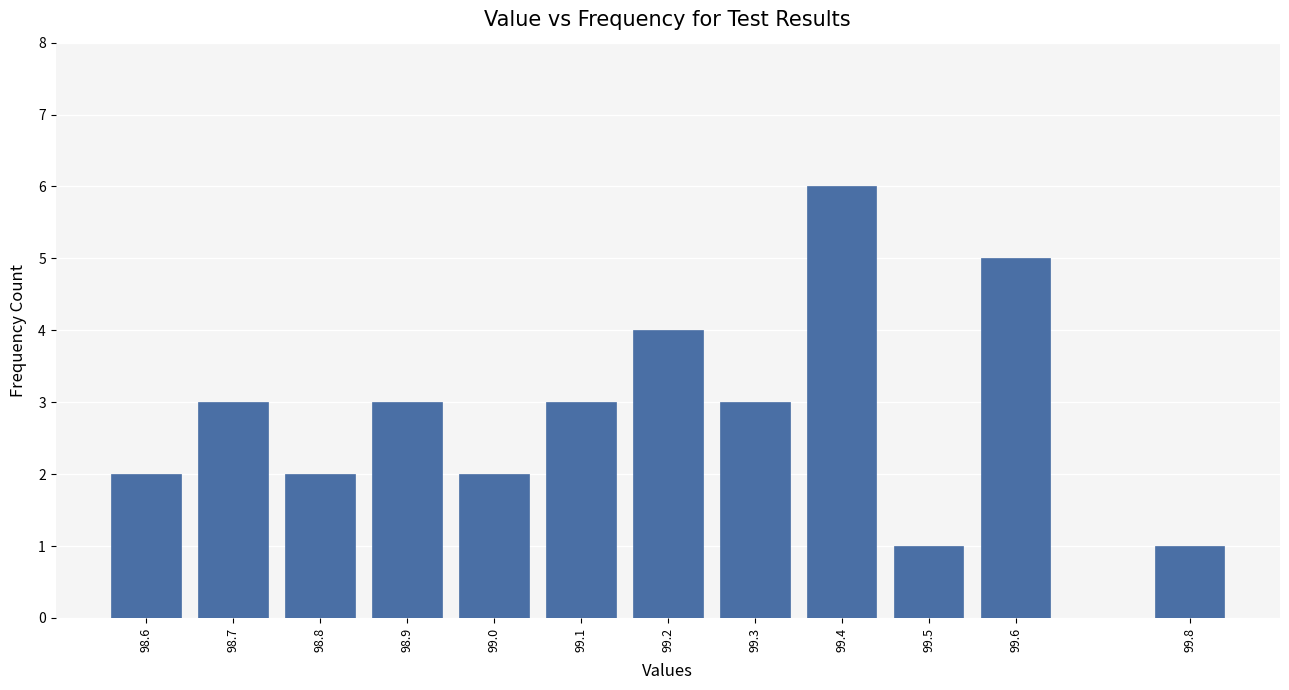

Reading left to right, what are all the values shown in this chart?

98.6=2	98.7=3	98.8=2	98.9=3	99.0=2	99.1=3	99.2=4	99.3=3	99.4=6	99.5=1	99.6=5	99.8=1